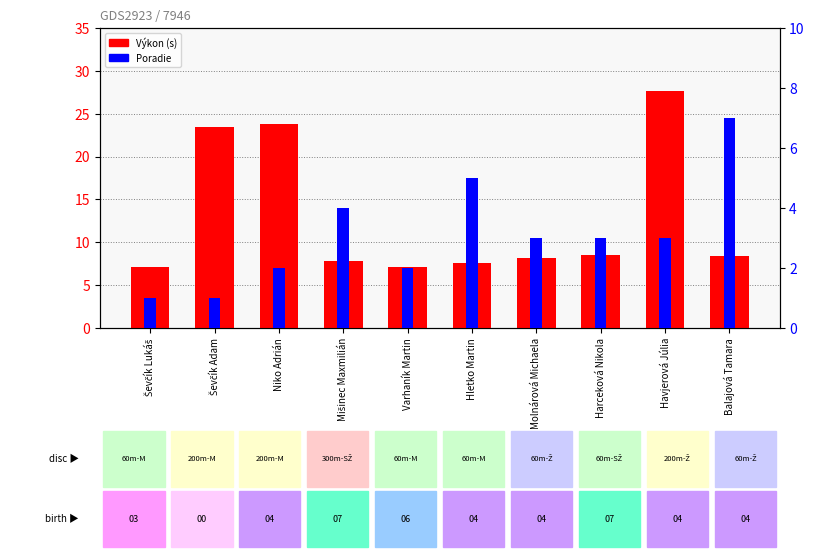

Rank the series by their average value, from lowest to highest.

Poradie, Výkon (s)